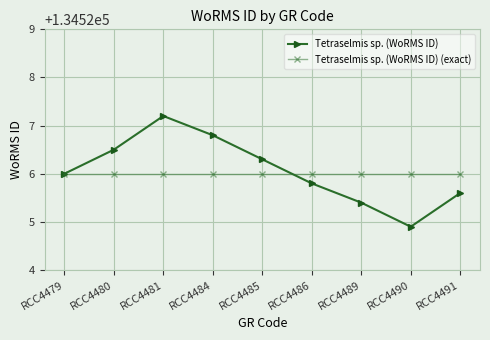

How many values in the Tetraselmis sp. (WoRMS ID) series are below 134526?

4